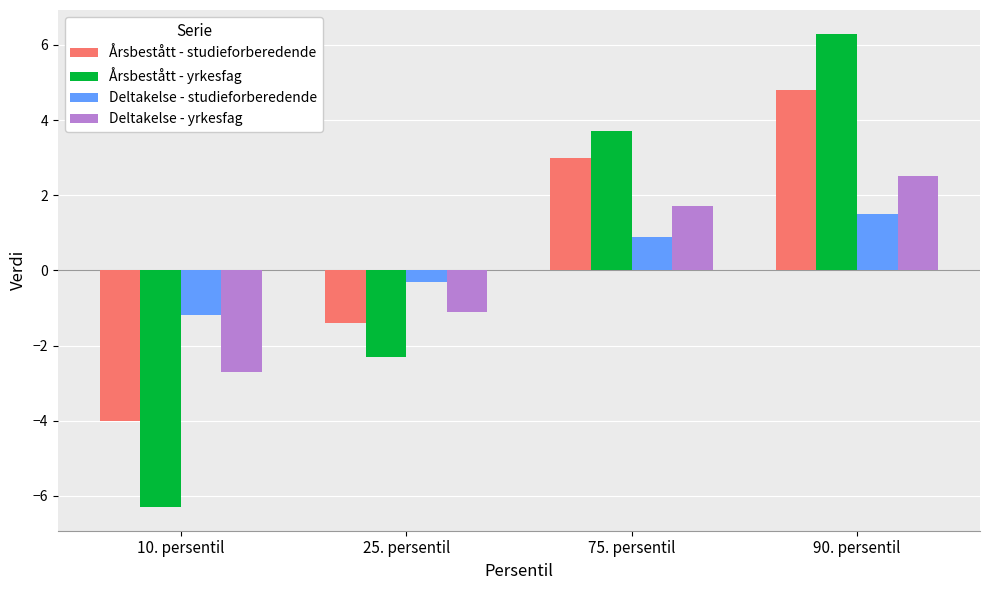

Which category has the highest value across all series?

90. persentil